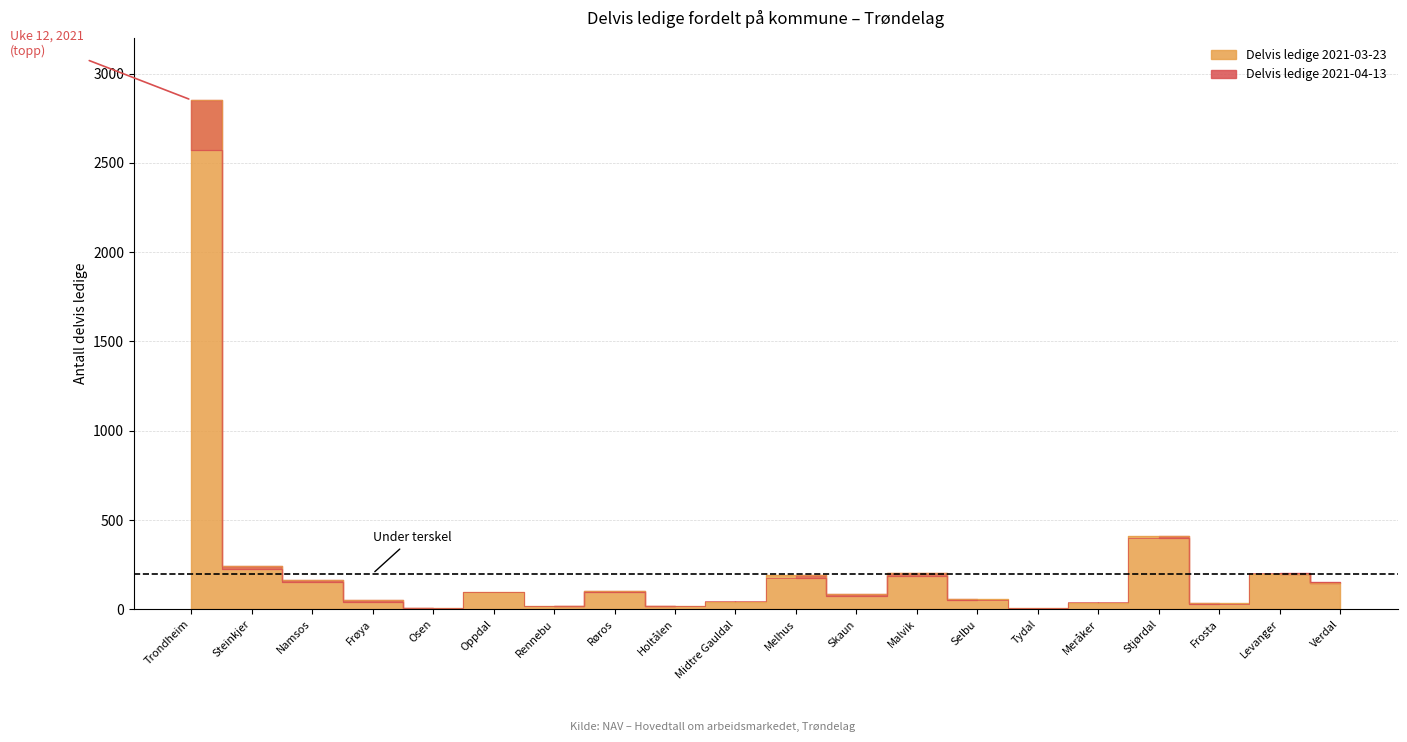

Which category has the highest value in the Delvis ledige 2021-04-13 series?

Trondheim